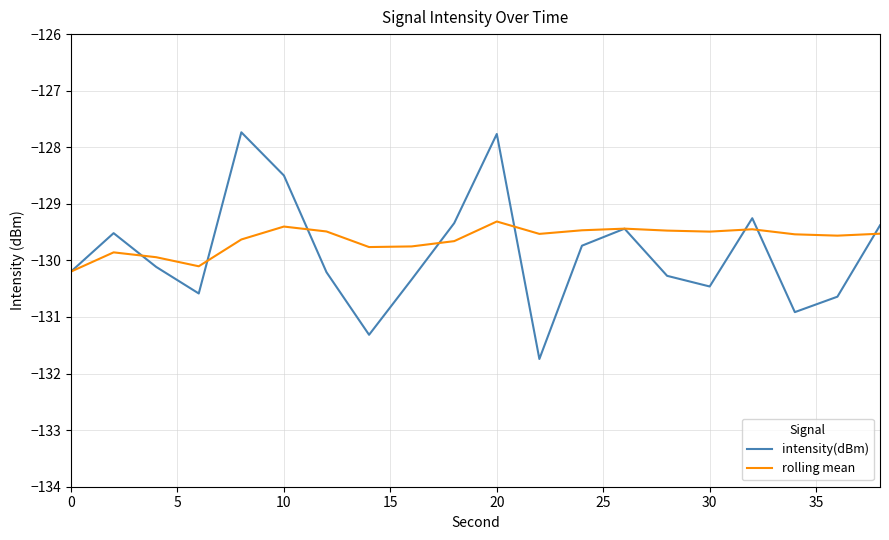

Count the number of categories in the chart.

20